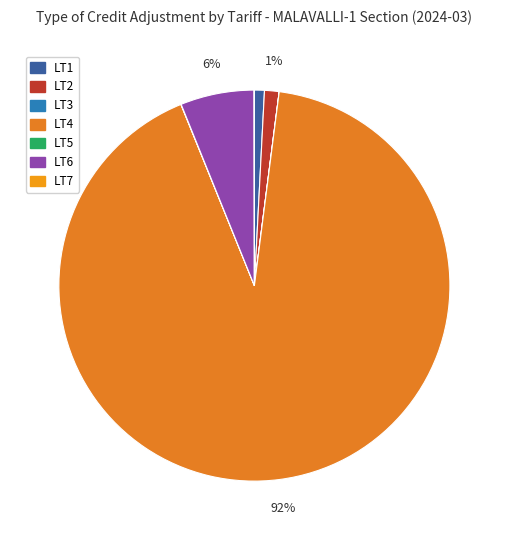

How many slices are in this pie chart?

7